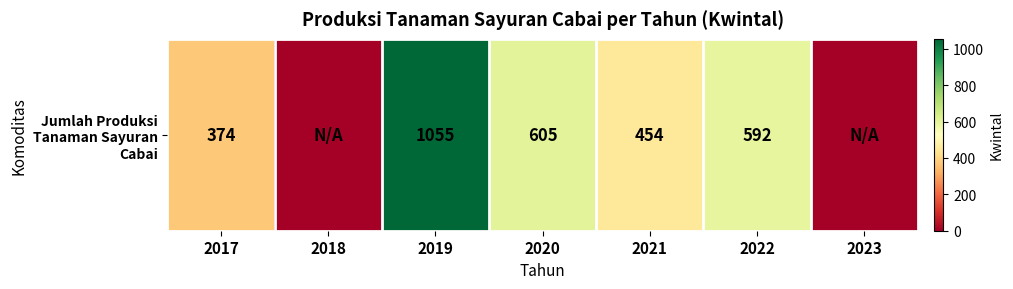

The chart shows a value of -627 at 2023. True or false?

False